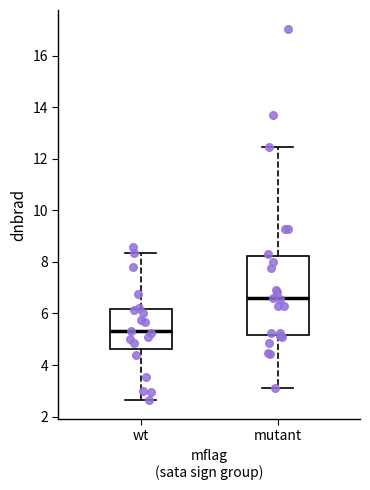

Which box's median line is the lowest?

wt